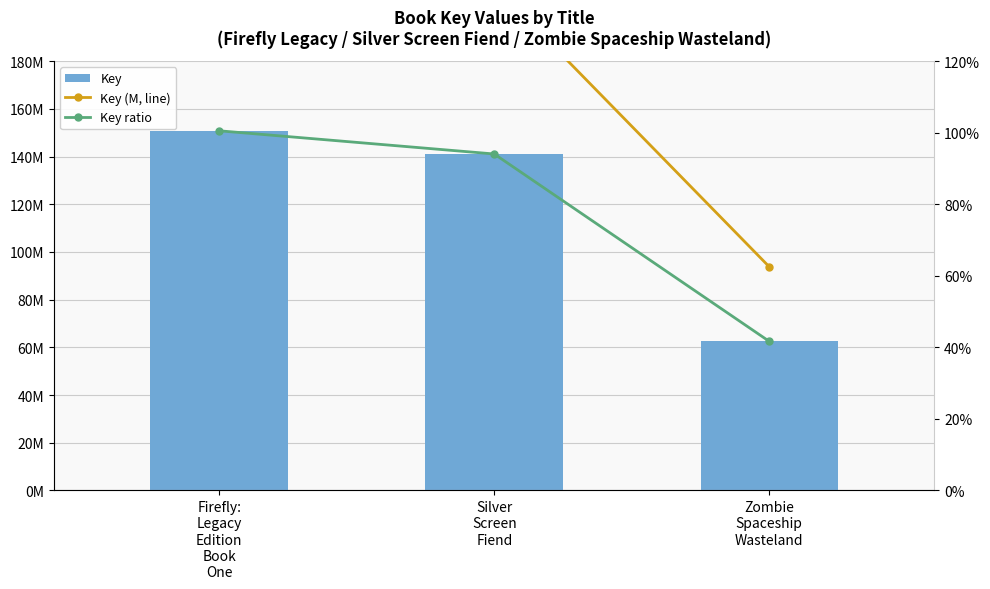

Which series has the largest total across all categories?

Key